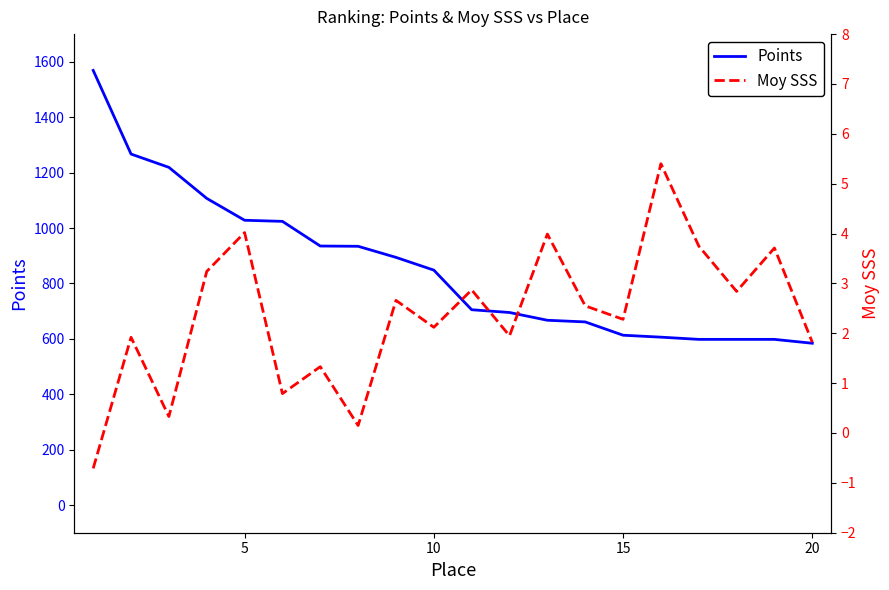

How many values in the Points series are below 848?

10